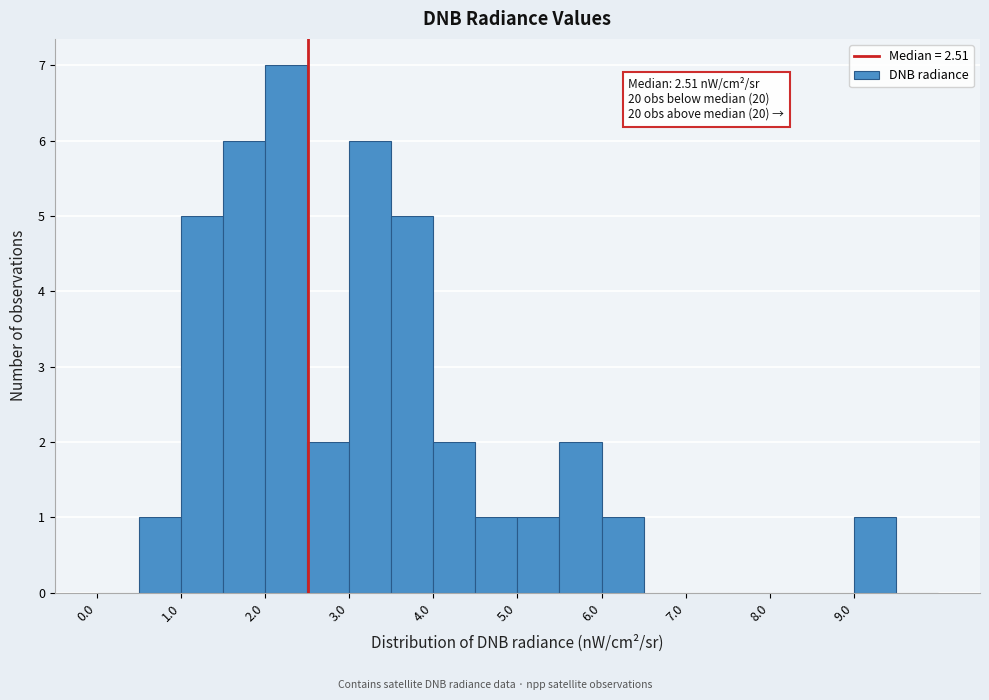

Which range on the x-axis has the tallest bar?

2.0 to 2.5